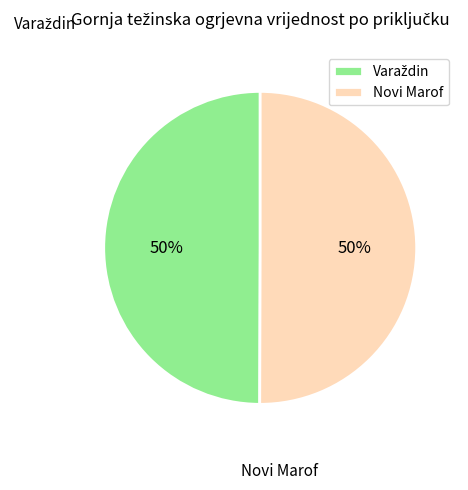

Is it true that Novi Marof is 62% of the pie?

False